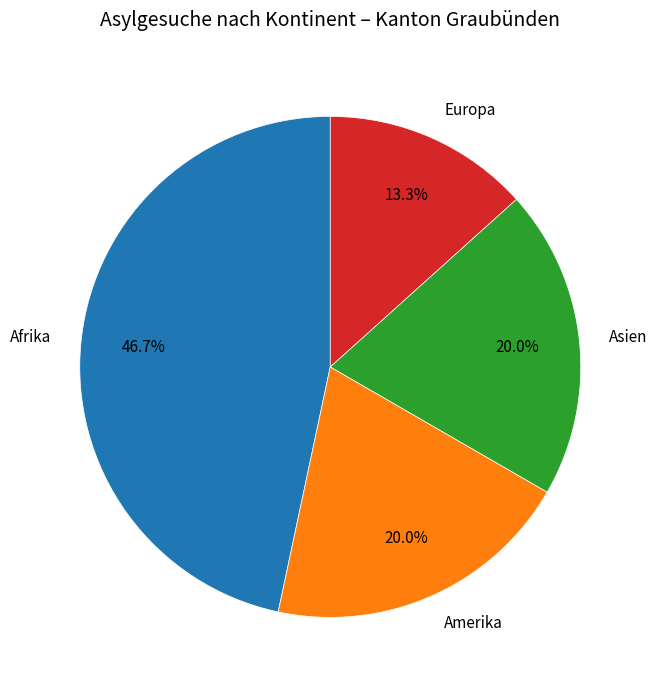

Do Europa and Afrika together represent more than half of the pie?

Yes